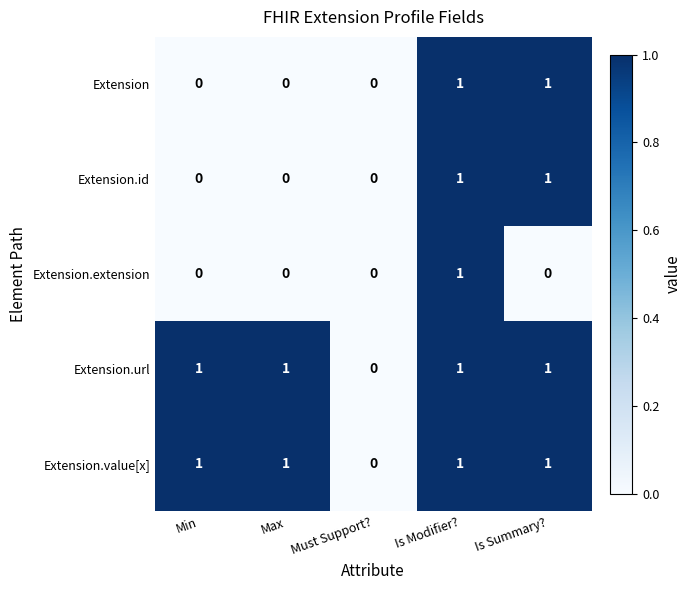

Reading left to right, extract all data points from this chart.

Extension: 0	0	0	1	1
Extension.id: 0	0	0	1	1
Extension.extension: 0	0	0	1	0
Extension.url: 1	1	0	1	1
Extension.value[x]: 1	1	0	1	1